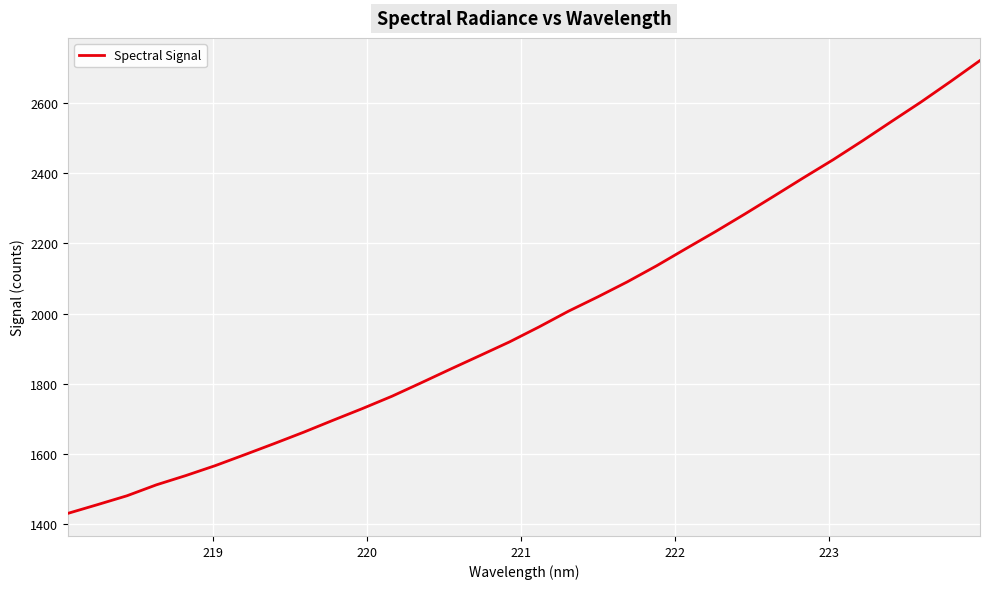

What is the difference between the maximum and minimum values?

1292.5